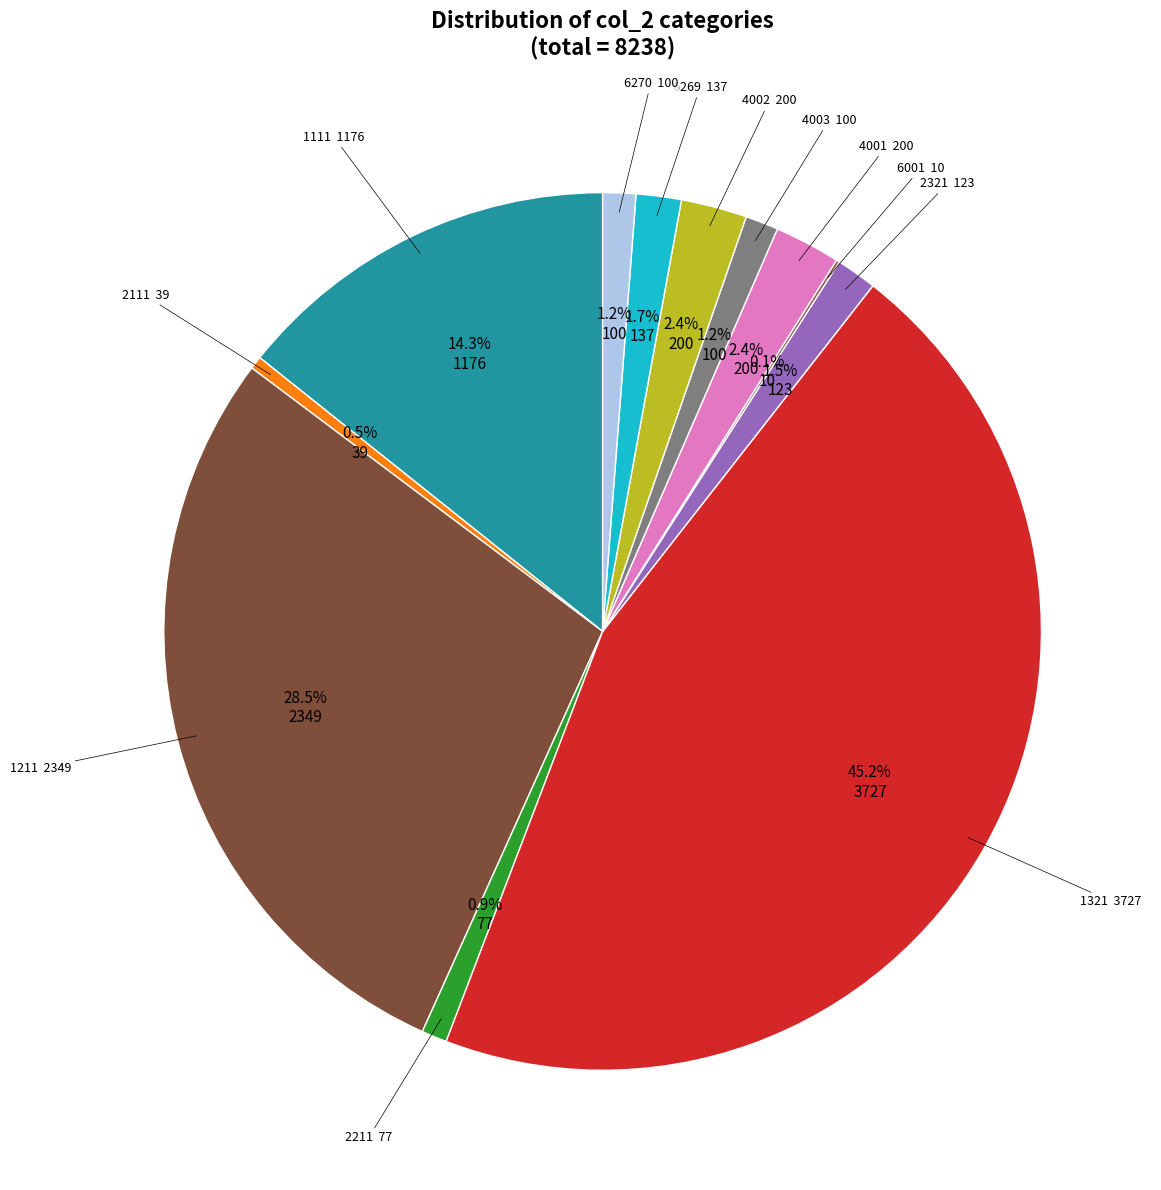

Does 2321 account for over 50% of the chart?

No